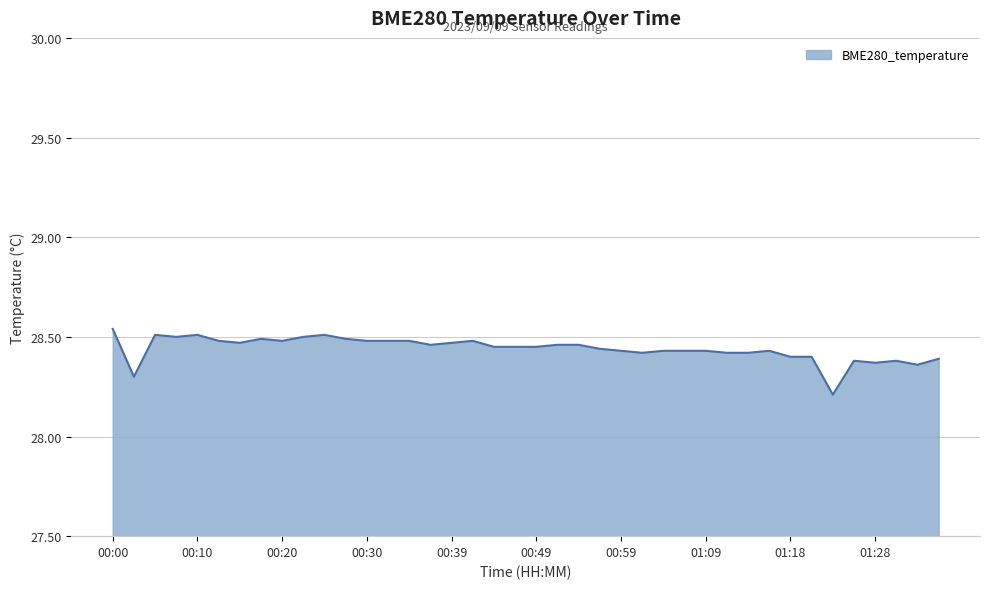

Count the number of categories in the chart.

40